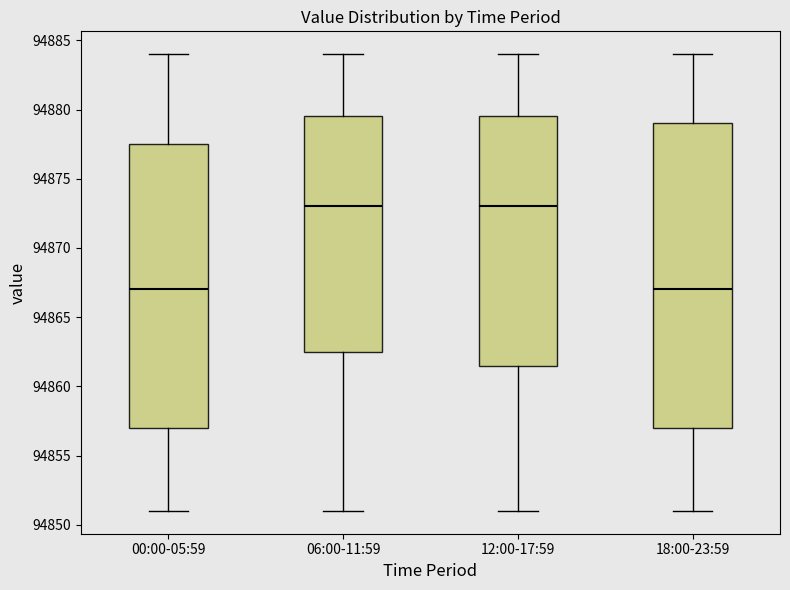

Reading left to right, transcribe this box plot: for each box, give where its median line is, the range the box spans, and where its two whiskers end, as read against the y-axis. The values are not printed on the chart, so give them approximately, as read against the axis.

00:00-05:59: median 94867.0, box 94857.0 to 94877.5, whiskers 94851.0 to 94884.0
06:00-11:59: median 94873.0, box 94862.5 to 94879.5, whiskers 94851.0 to 94884.0
12:00-17:59: median 94873.0, box 94861.5 to 94879.5, whiskers 94851.0 to 94884.0
18:00-23:59: median 94867.0, box 94857.0 to 94879.0, whiskers 94851.0 to 94884.0